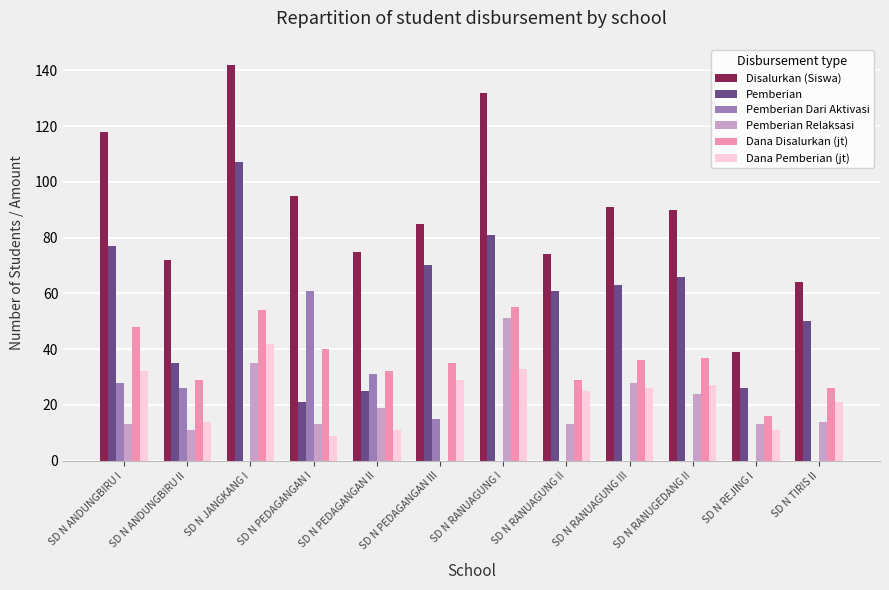

What is the sum of the Dana Pemberian (jt) values at SD N PEDAGANGAN II and SD N ANDUNGBIRU I?

43